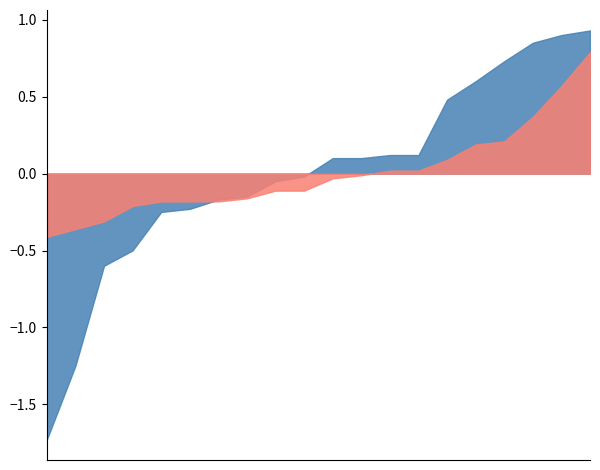

What is the smallest value displayed?

-1.7